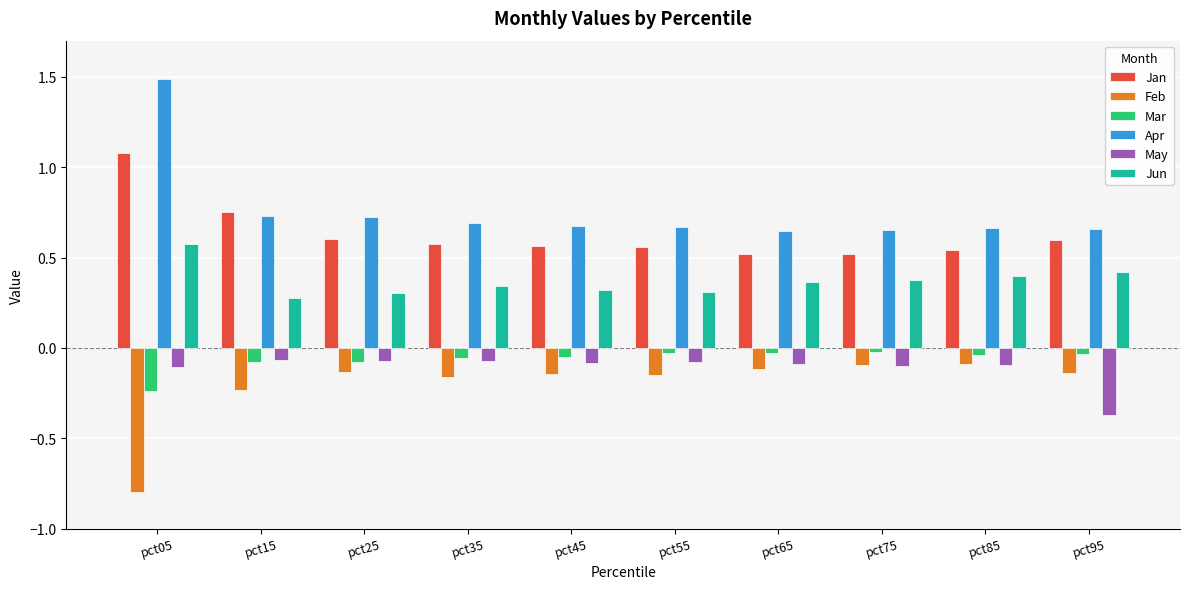

What is the total value across all series at pct05?

2.0